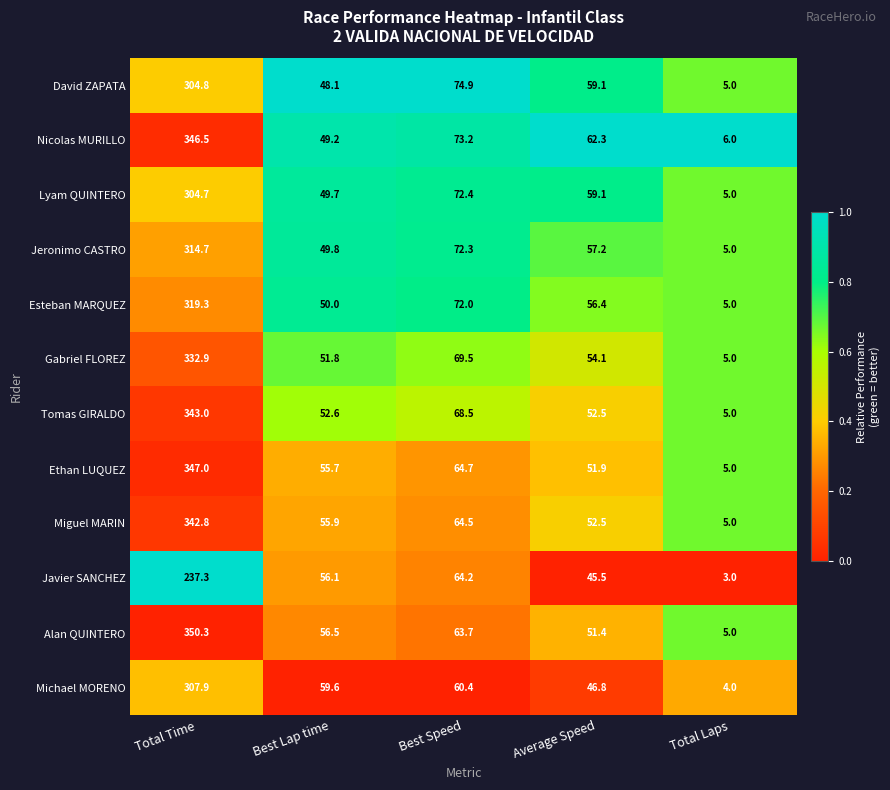

What is the difference between the maximum and minimum values in the Nicolas MURILLO series?

340.5